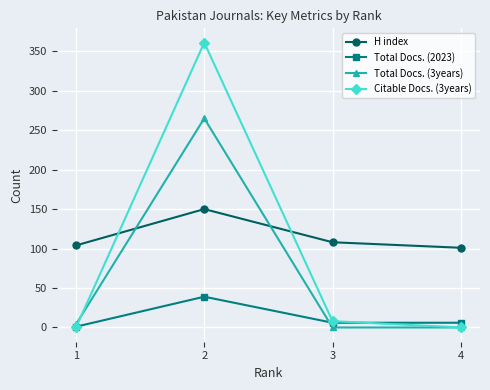

Reading left to right, transcribe all the data shown in this chart.

H index: 104	150	108	101
Total Docs. (2023): 1	39	6	6
Total Docs. (3years): 4	265	0	0
Citable Docs. (3years): 0	361	8	0